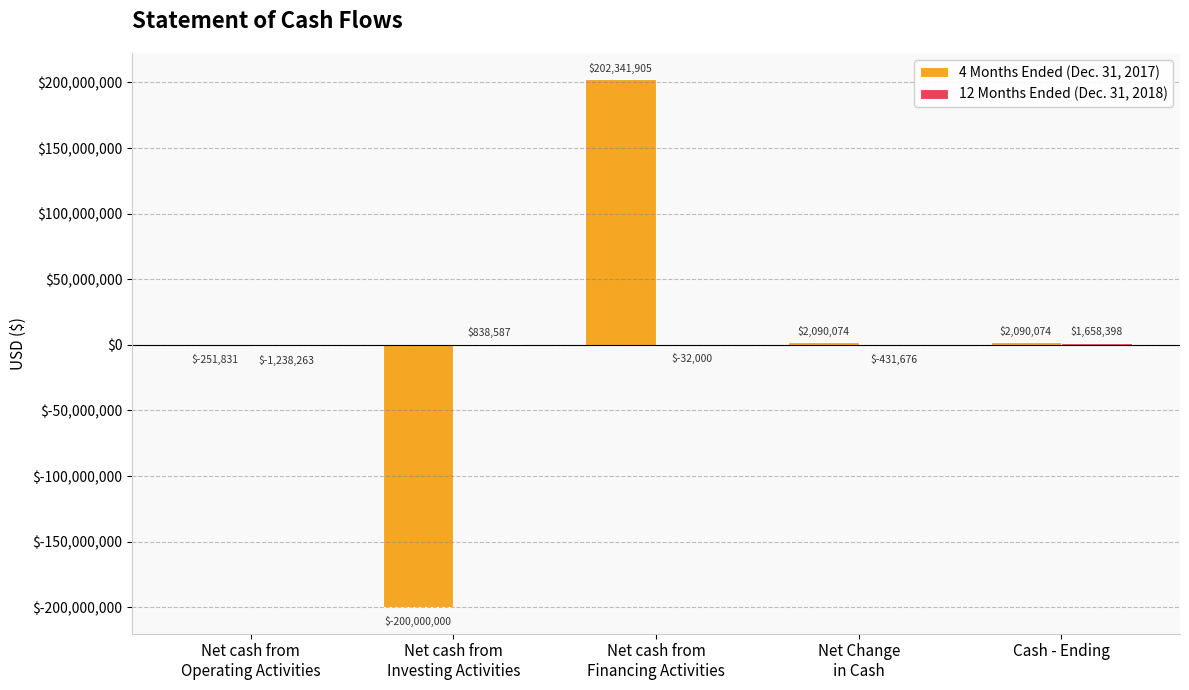

Which series changed the most between Net cash from
Operating Activities and Net Change
in Cash?

4 Months Ended (Dec. 31, 2017)